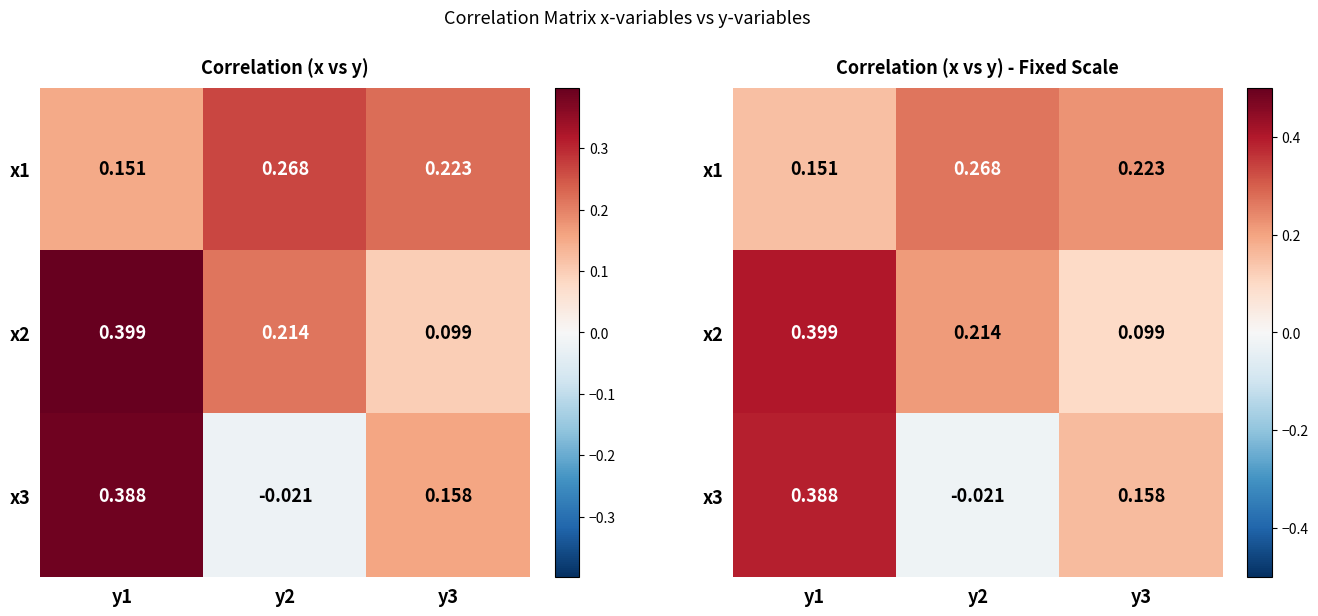

What is the difference between the maximum and second lowest values in the x2 series?

0.2